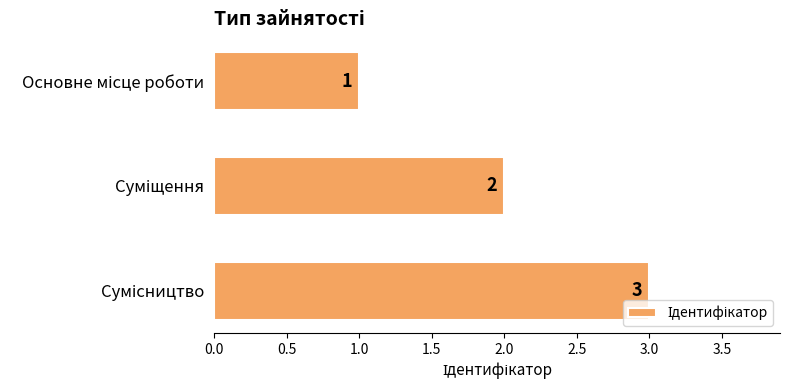

Count the number of categories in the chart.

3